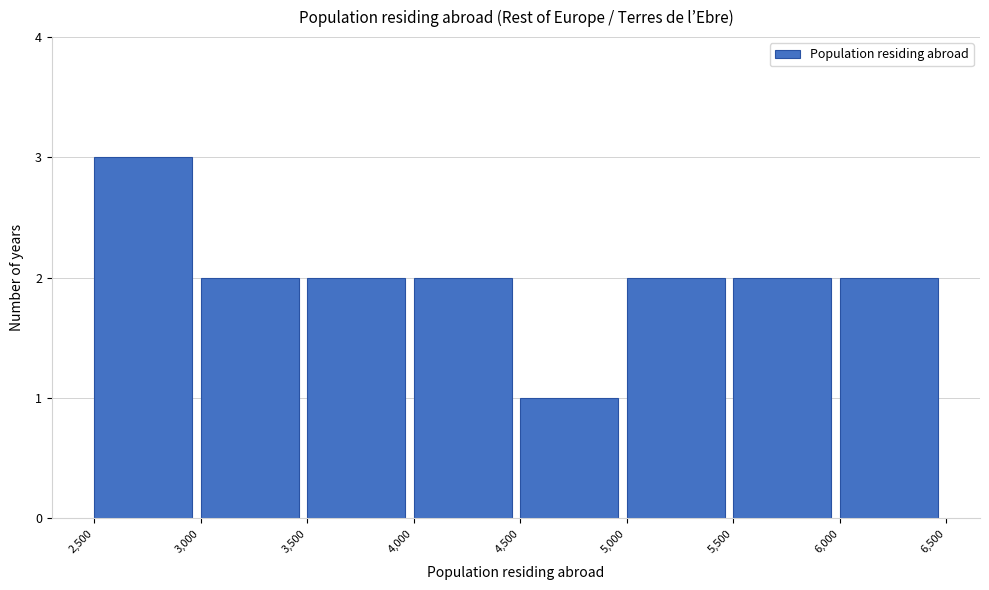

Reading left to right, list every bar in this chart as the range it spans on the x-axis followed by its height. The values are not printed on the chart, so give them approximately, as read against the axis.

2,500 to 3,000: 3
3,000 to 3,500: 2
3,500 to 4,000: 2
4,000 to 4,500: 2
4,500 to 5,000: 1
5,000 to 5,500: 2
5,500 to 6,000: 2
6,000 to 6,500: 2